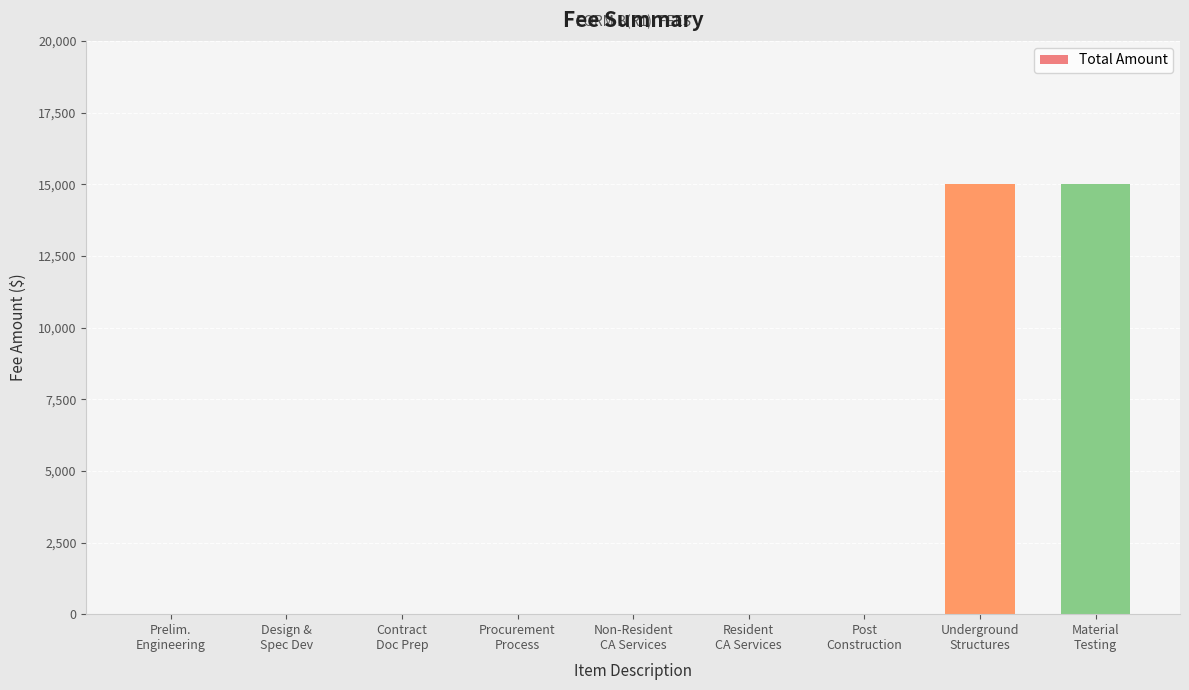

Between Material
Testing and Resident
CA Services, which is larger?

Material
Testing